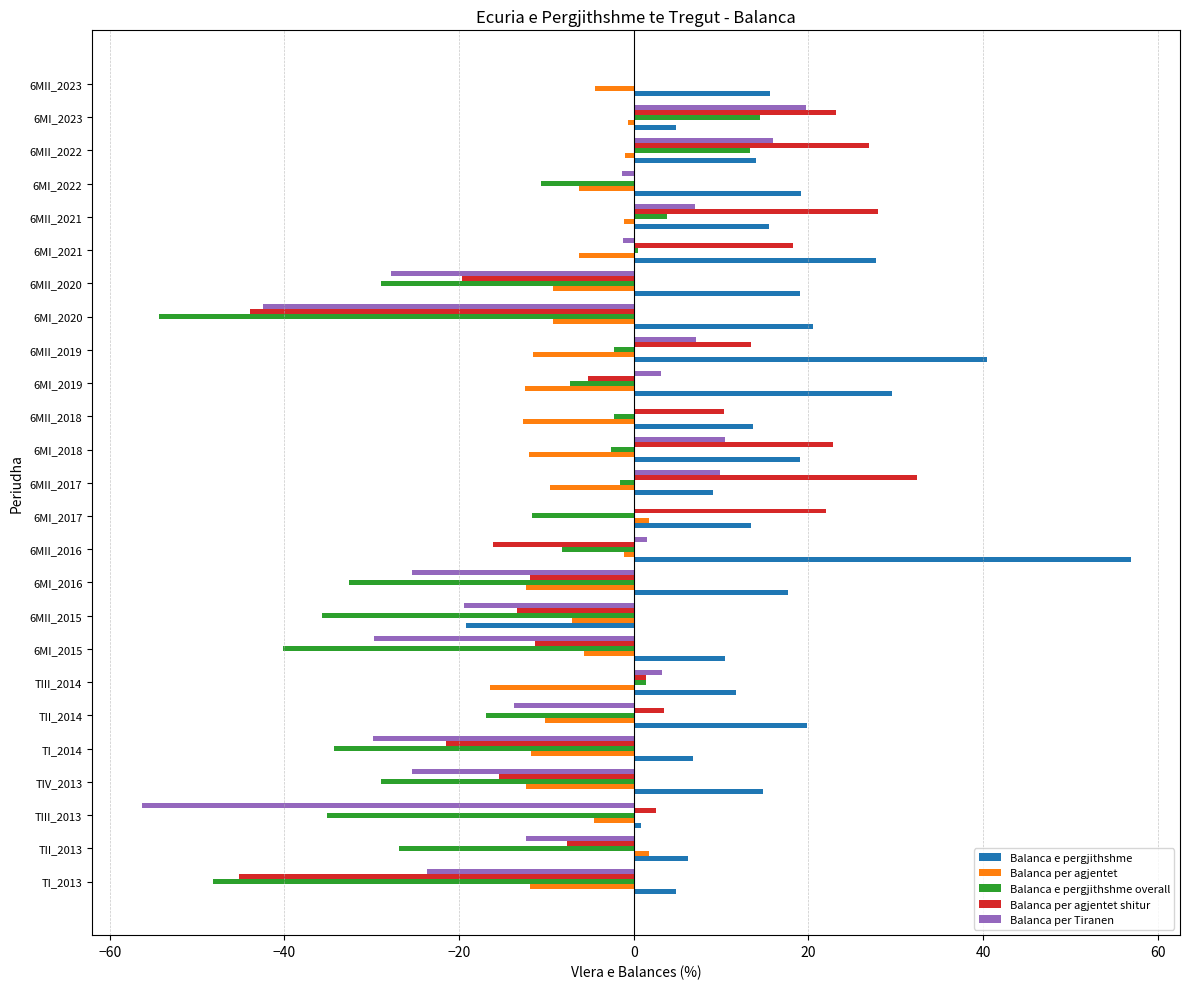

Between TII_2014 and 6MII_2020, which series saw the biggest shift?

Balanca per agjentet shitur